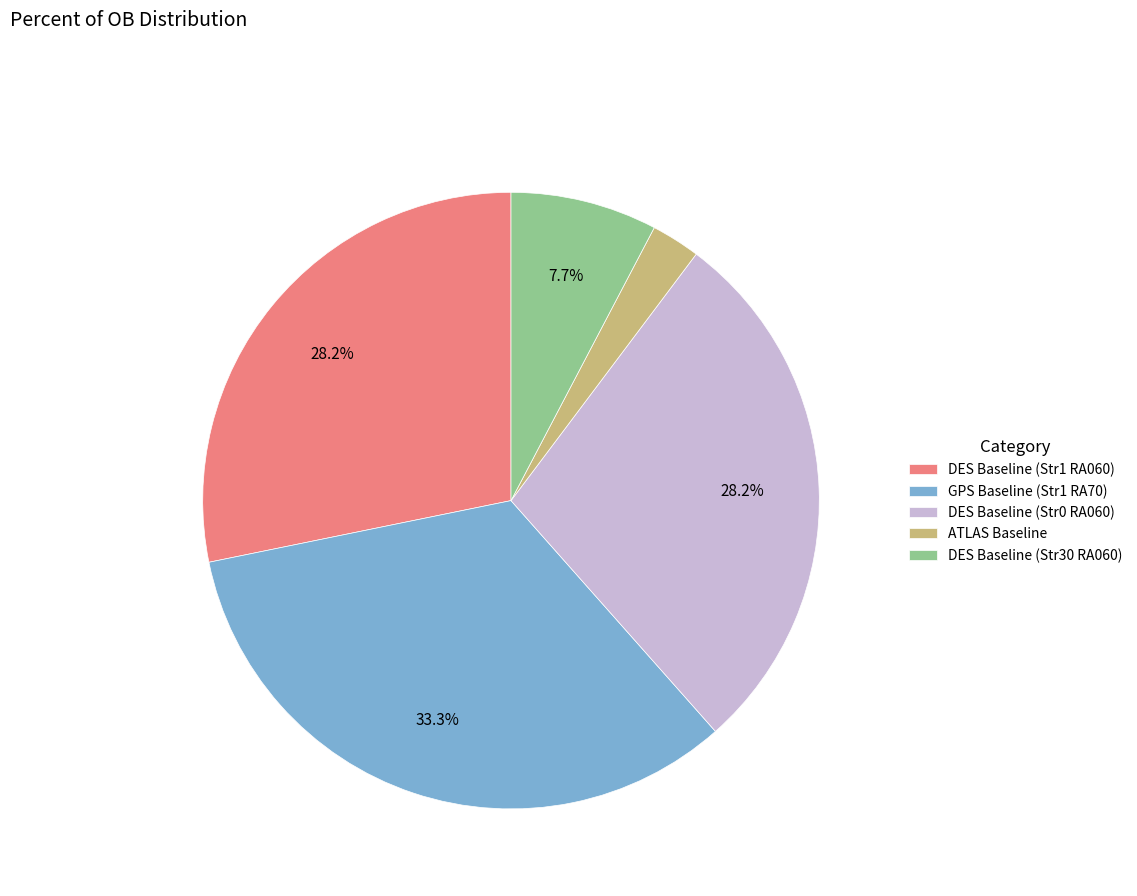

Do DES Baseline (Str0 RA060) and DES Baseline (Str30 RA060) together represent more than half of the pie?

No